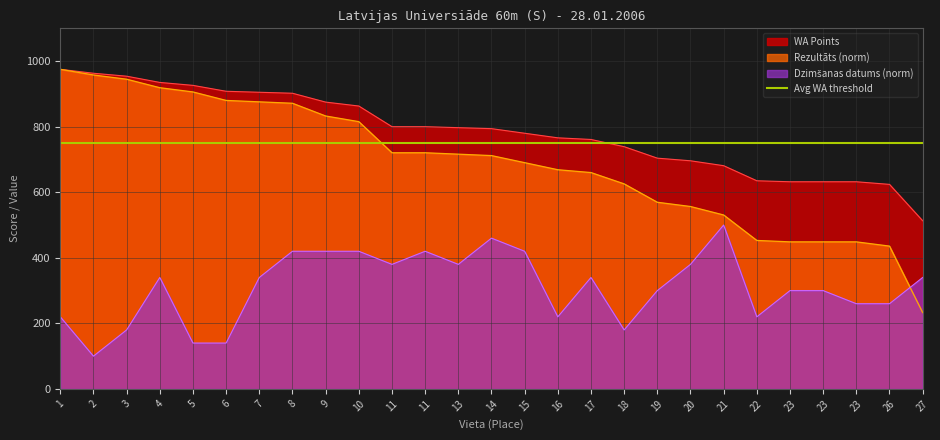

Reading left to right, list all the values displayed in this chart.

Rezultāts: 1=975.0	2=957.7	3=944.8	4=918.9	5=906.0	6=880.1	7=875.8	8=871.5	9=832.6	10=815.4	11=720.5	11=720.5	13=716.2	14=711.8	15=690.3	16=668.7	17=660.1	18=625.6	19=569.5	20=556.5	21=530.6	22=453.0	23=448.7	23=448.7	23=448.7	26=435.7	27=233.0
WA: 1=975.0	2=963.0	3=954.0	4=935.0	5=926.0	6=908.0	7=905.0	8=902.0	9=875.0	10=863.0	11=800.0	11=800.0	13=797.0	14=794.0	15=780.0	16=766.0	17=761.0	18=739.0	19=704.0	20=696.0	21=681.0	22=635.0	23=632.0	23=632.0	23=632.0	26=624.0	27=513.0
Dzimšanas datums: 1=220.0	2=100.0	3=180.0	4=340.0	5=140.0	6=140.0	7=340.0	8=420.0	9=420.0	10=420.0	11=380.0	11=420.0	13=380.0	14=460.0	15=420.0	16=220.0	17=340.0	18=180.0	19=300.0	20=380.0	21=500.0	22=220.0	23=300.0	23=300.0	23=260.0	26=260.0	27=340.0